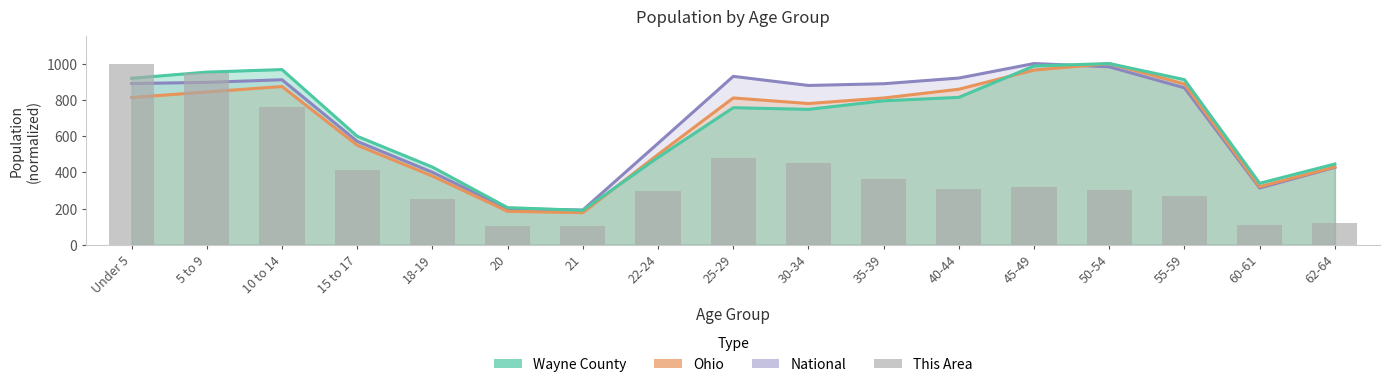

What position from the right is 15 to 17?

14